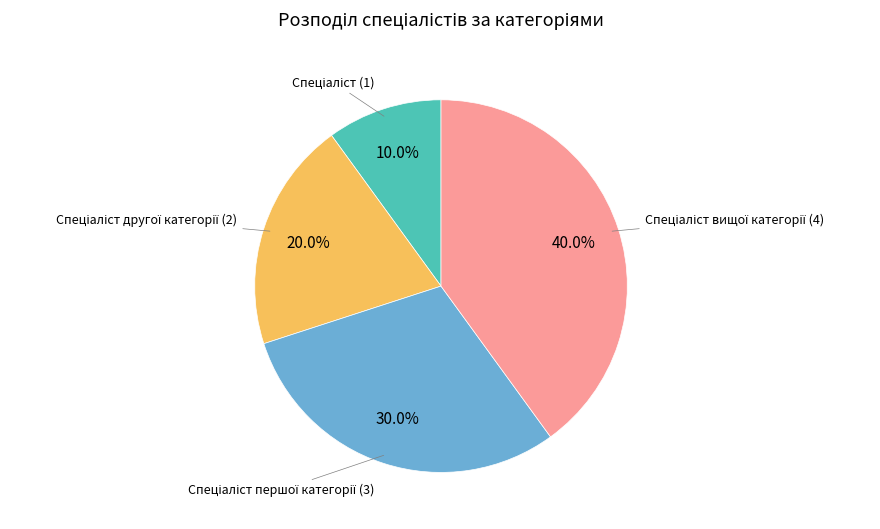

Does any single category account for the majority?

No